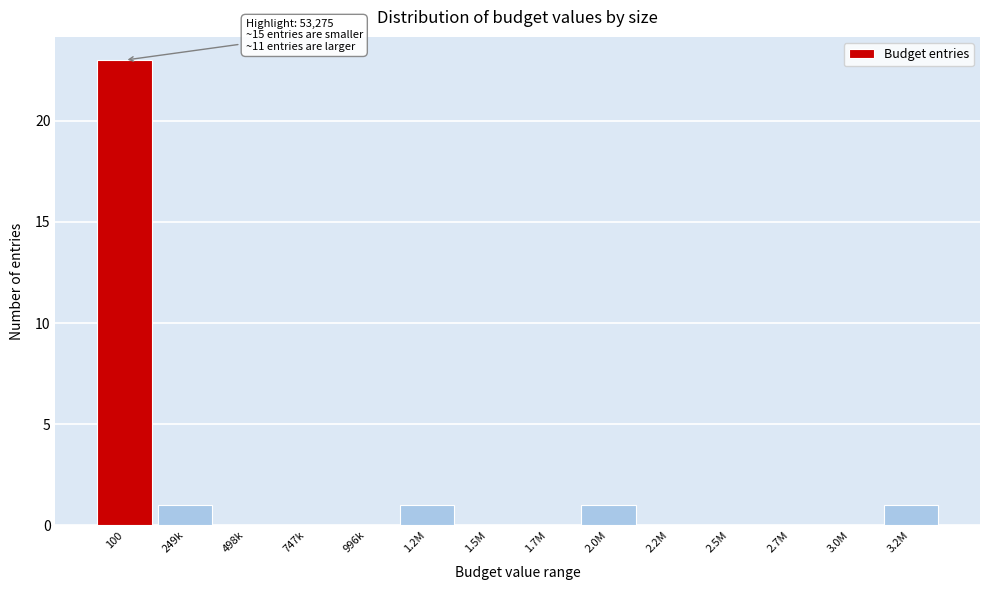

Reading left to right, what are all the values shown in this chart?

100=23	249k=1	498k=0	747k=0	996k=0	1.2M=1	1.5M=0	1.7M=0	2.0M=1	2.2M=0	2.5M=0	2.7M=0	3.0M=0	3.2M=1